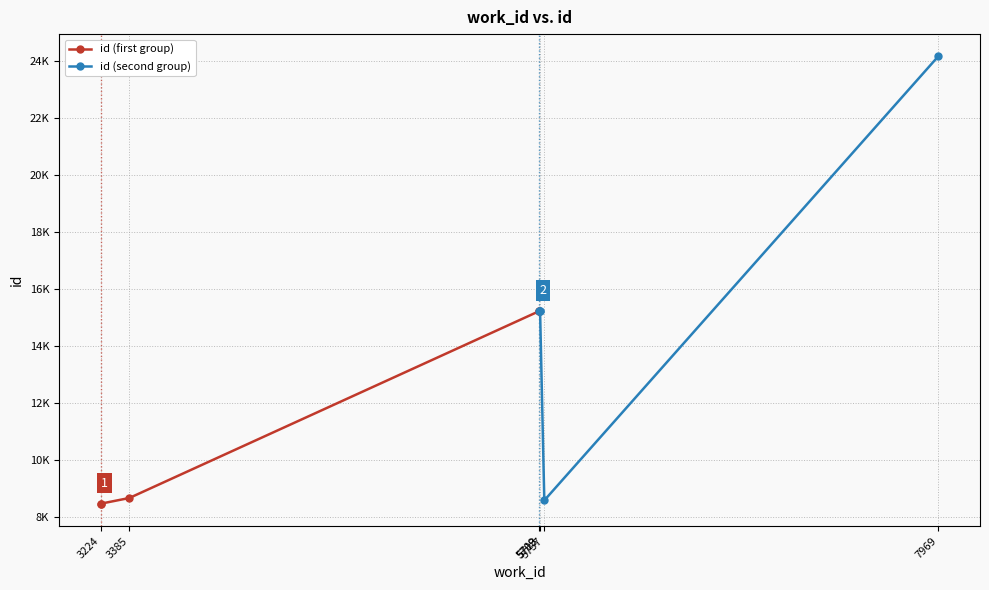

Does the chart have visible grid lines?

Yes